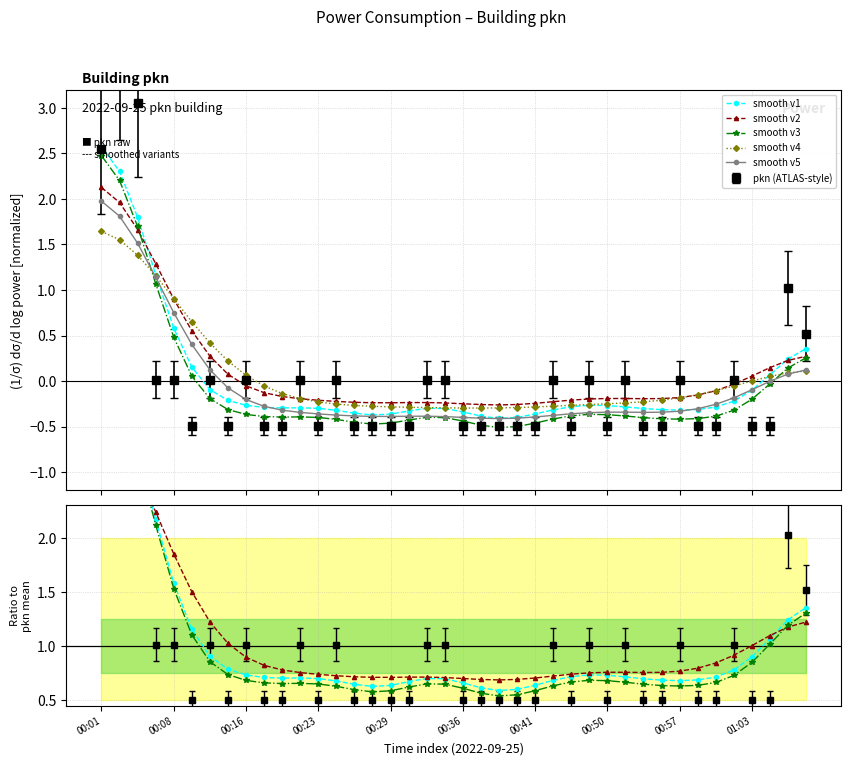

What position from the left is 22?

23